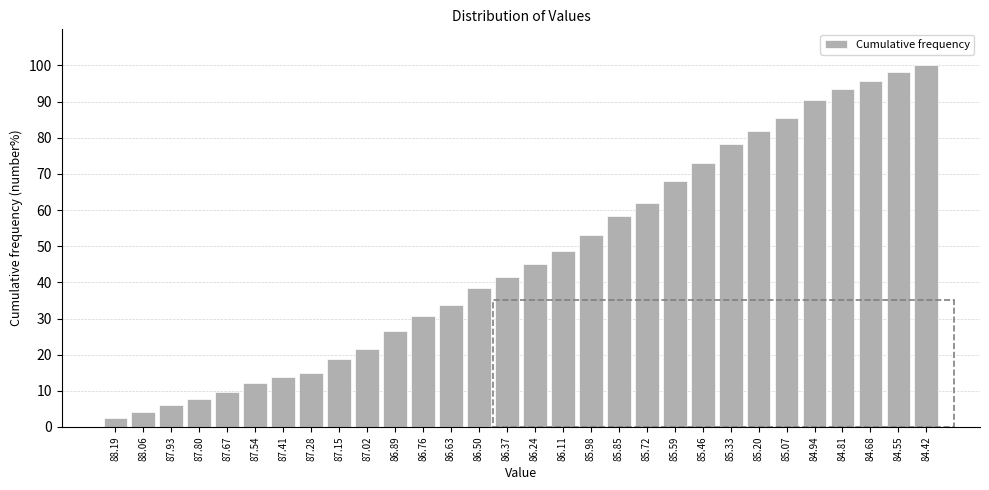

Reading right to left, list all the values displayed in this chart.

100.0	98.2	95.8	93.4	90.4	85.5	81.9	78.3	72.9	68.1	62.0	58.4	53.0	48.8	45.2	41.6	38.6	33.7	30.7	26.5	21.7	18.7	15.1	13.9	12.0	9.6	7.8	6.0	4.2	2.4